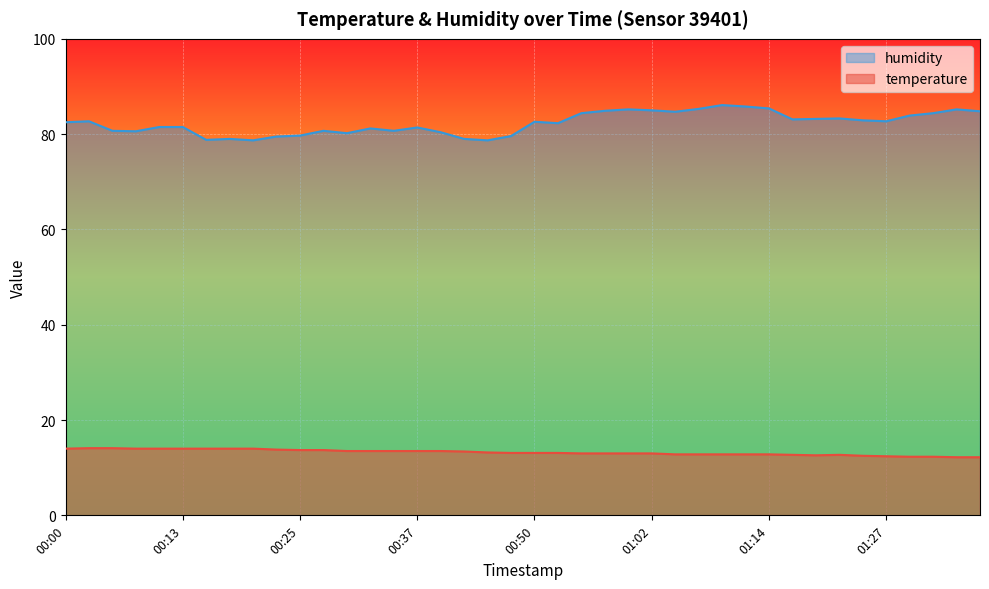

What is the approximate value of temperature at 00:37?

13.5